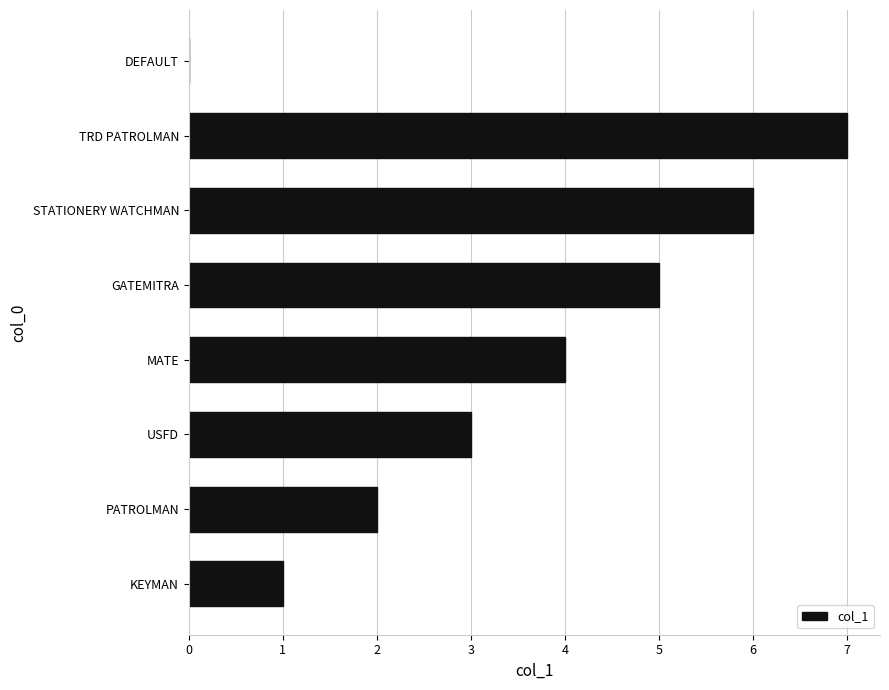

Are the bars horizontal?

Yes